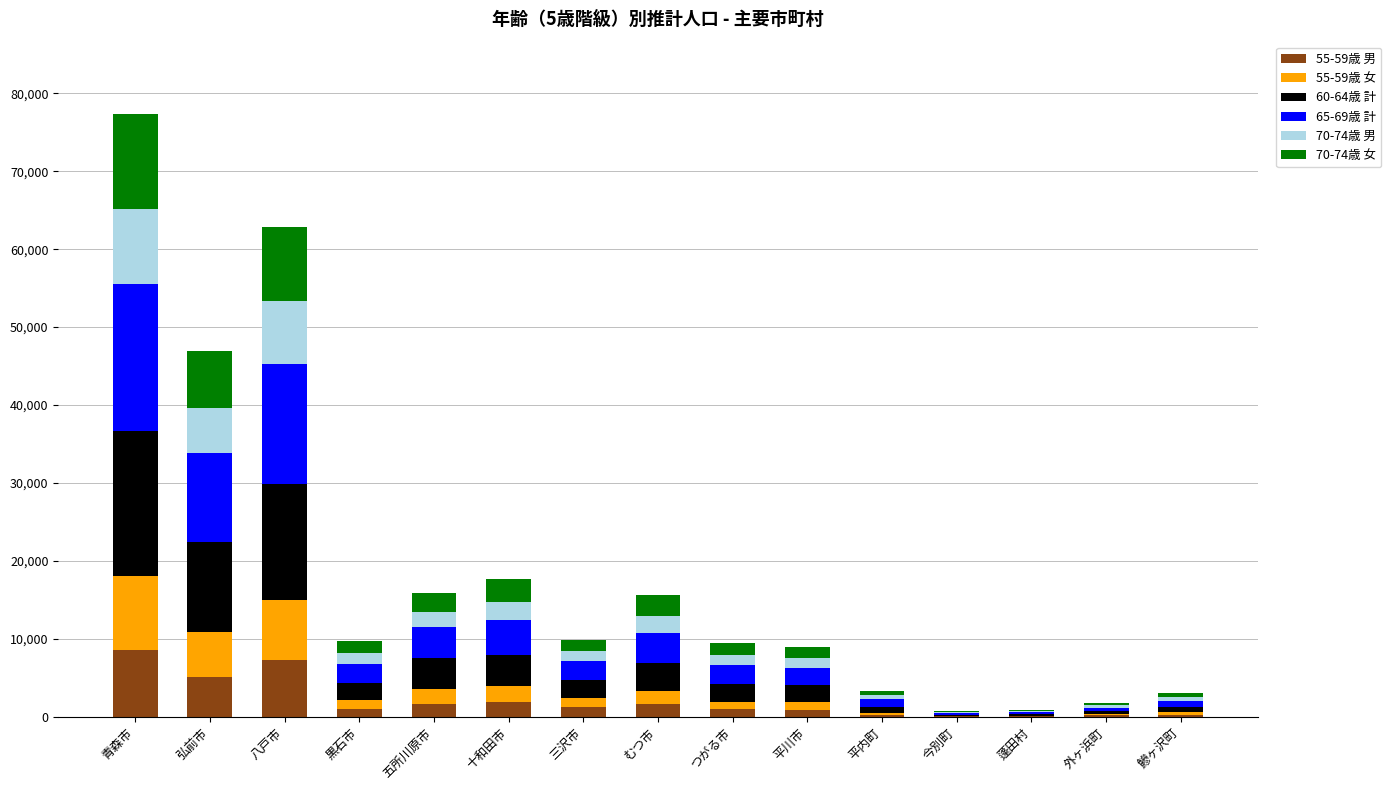

At which category is the sum across all series the highest?

青森市